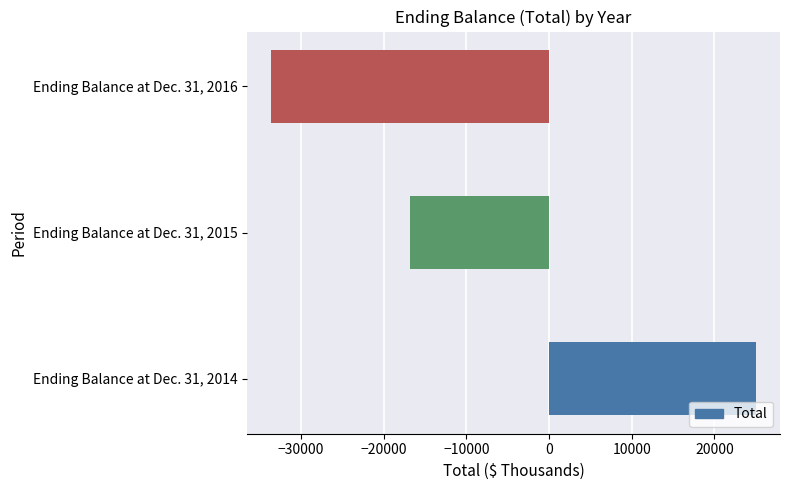

What is the difference between the values at Ending Balance at Dec. 31, 2014 and Ending Balance at Dec. 31, 2016?

58597